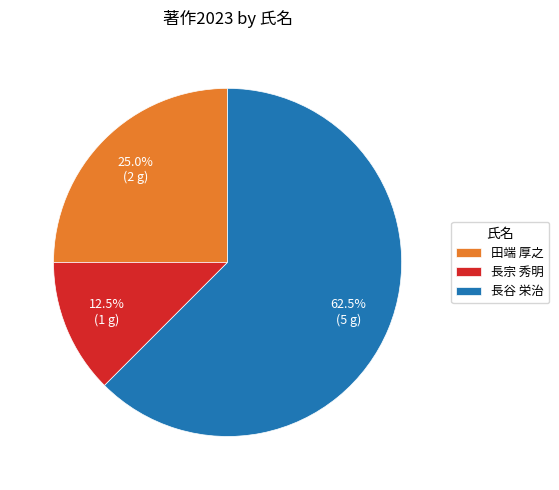

How many slices are in this pie chart?

3